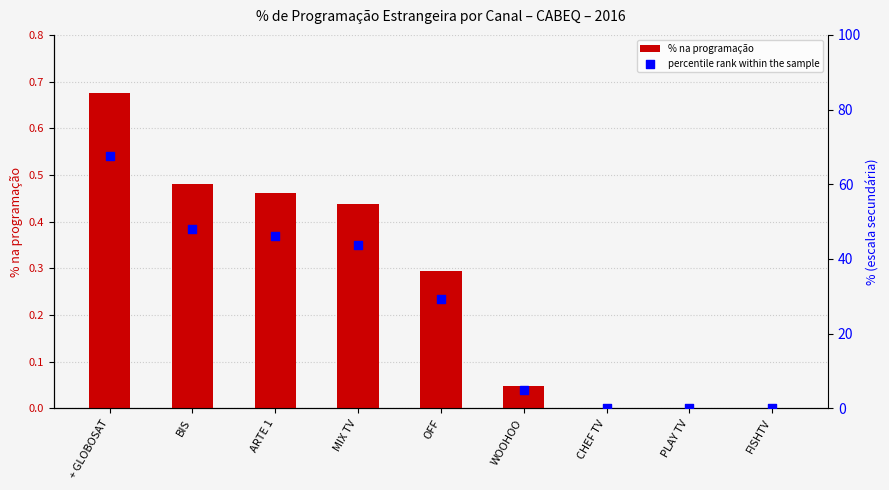

Which series contains the highest Y value?

percentile rank within the sample